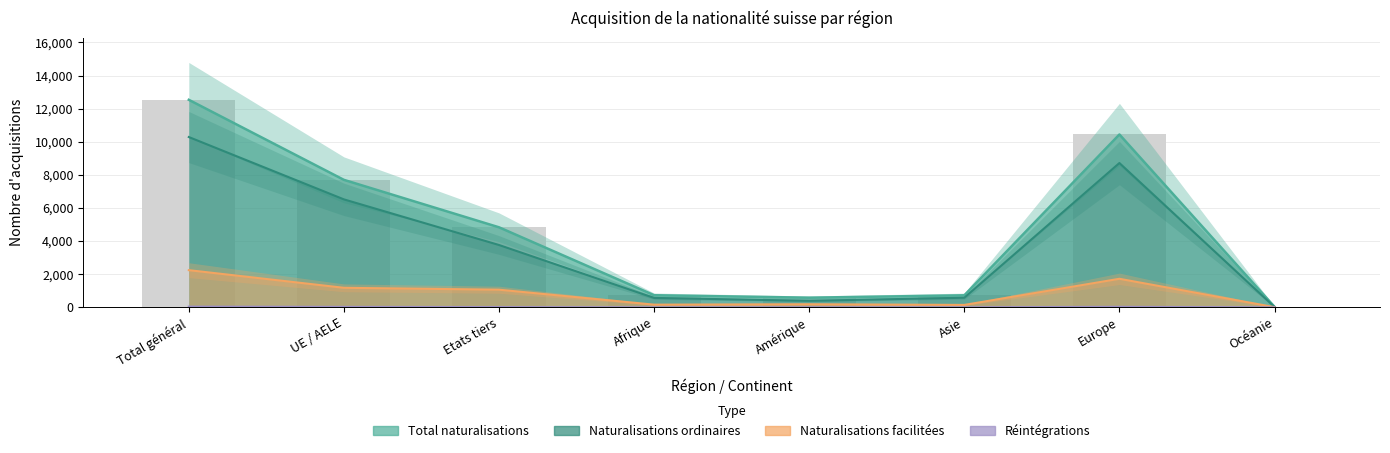

Is it true that Naturalisations ordinaires equals 8718 at Europe?

True